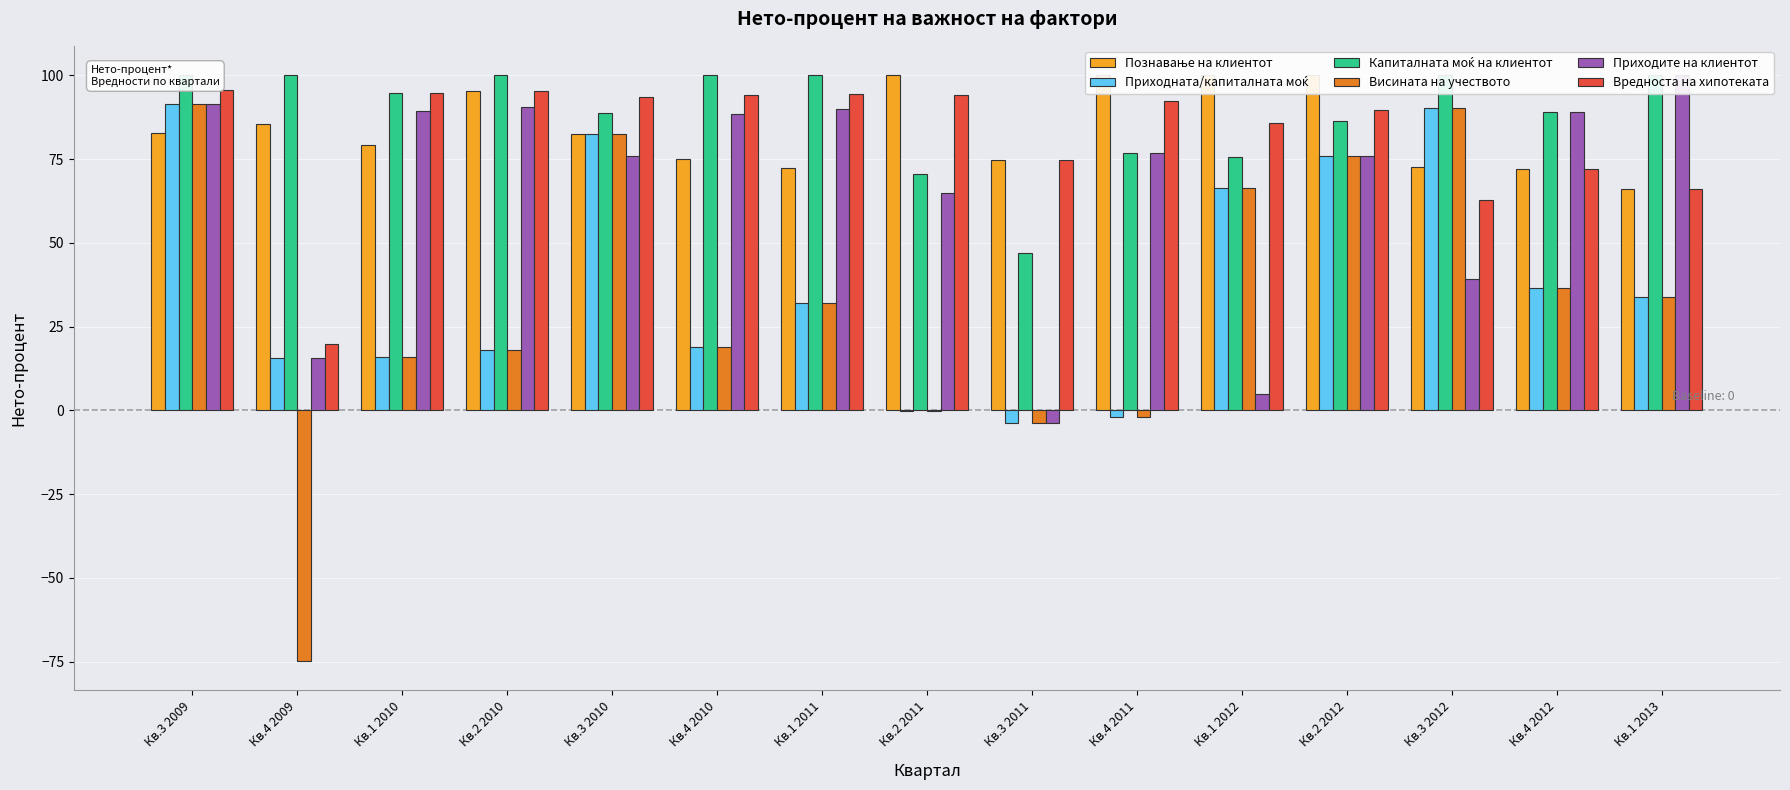

What is the total value across all series at Кв.1 2013?

400.0